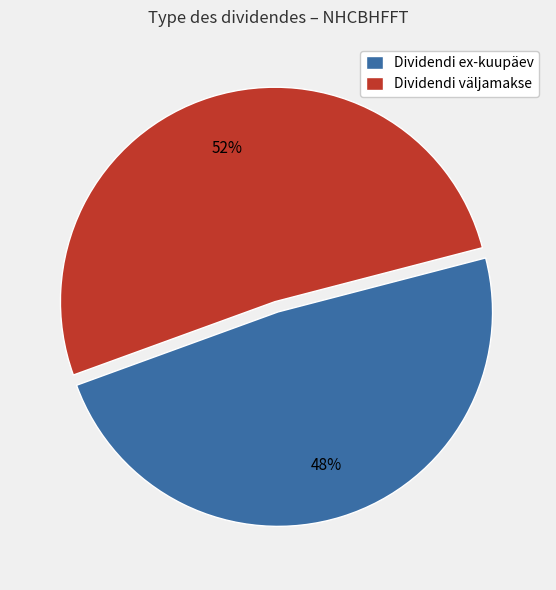

Is the sum of Dividendi väljamakse and Dividendi ex-kuupäev greater than half?

Yes